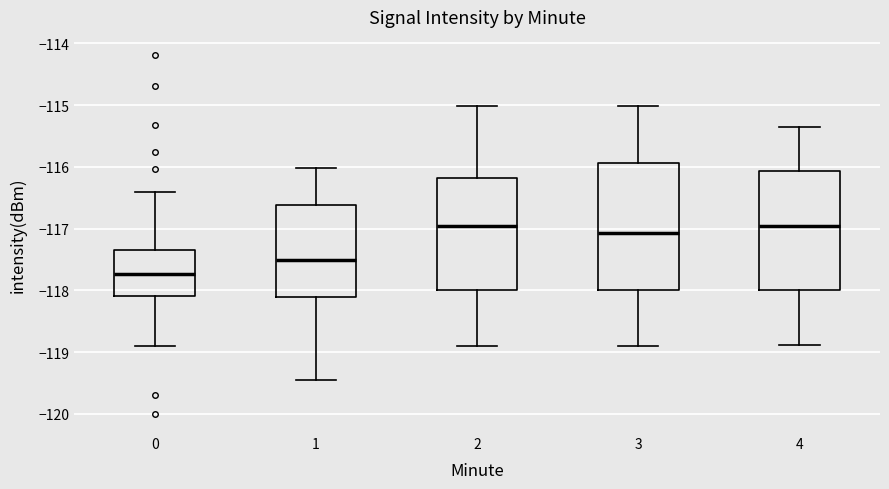

Where is the upper edge of the box at x = 1 on the y-axis? The values are not printed on the chart, so give them approximately, as read against the axis.

-116.6